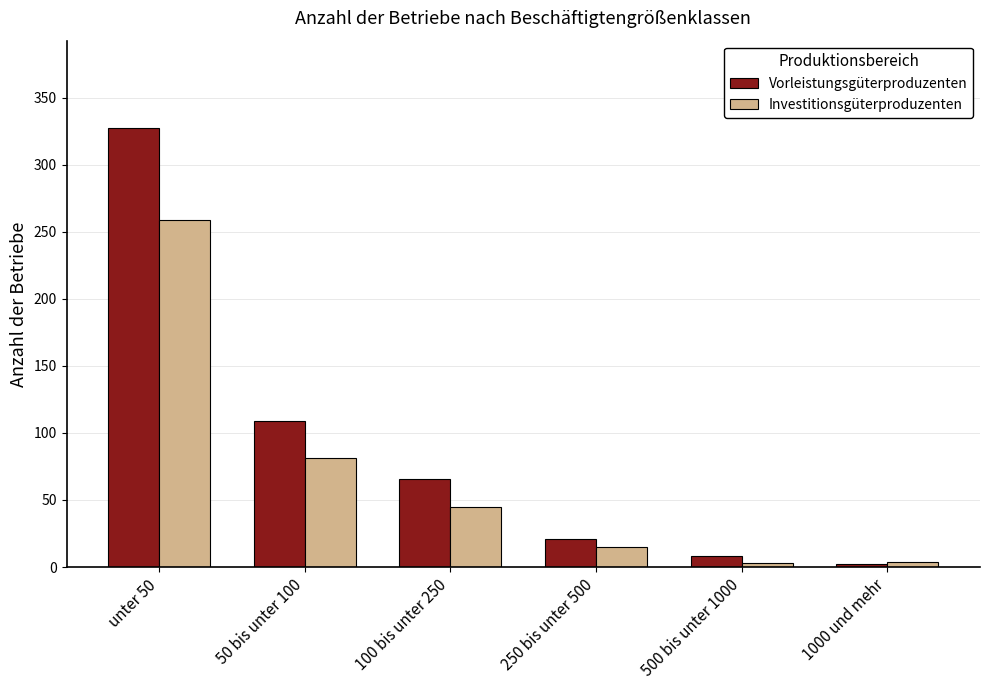

Rank the series by their average value, from lowest to highest.

Investitionsgüterproduzenten, Vorleistungsgüterproduzenten